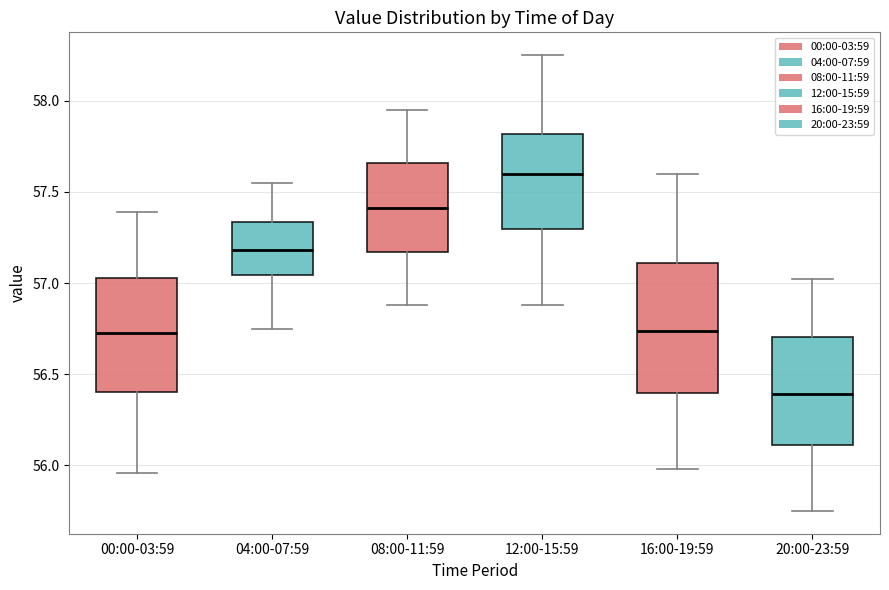

Which box has the lowest median line?

20:00-23:59